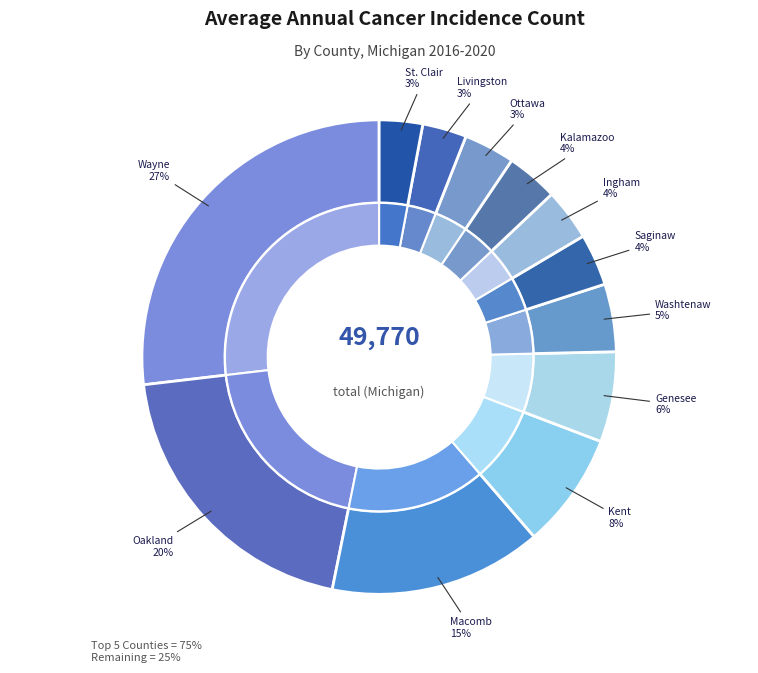

Which category has the smallest portion of the pie?

St. Clair County